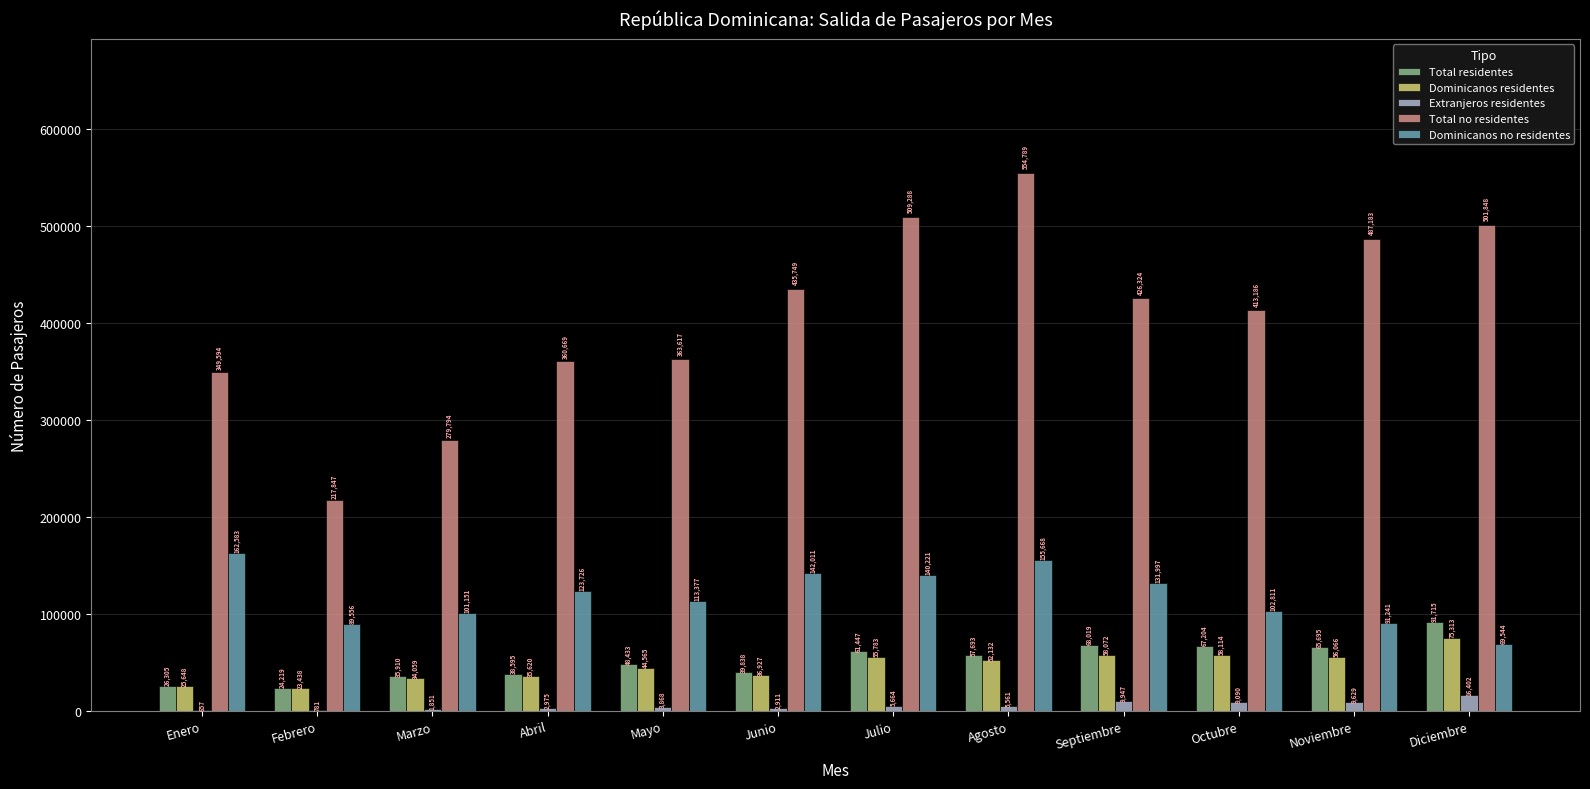

What are all the series names shown in the legend?

Total residentes, Dominicanos residentes, Extranjeros residentes, Total no residentes, Dominicanos no residentes